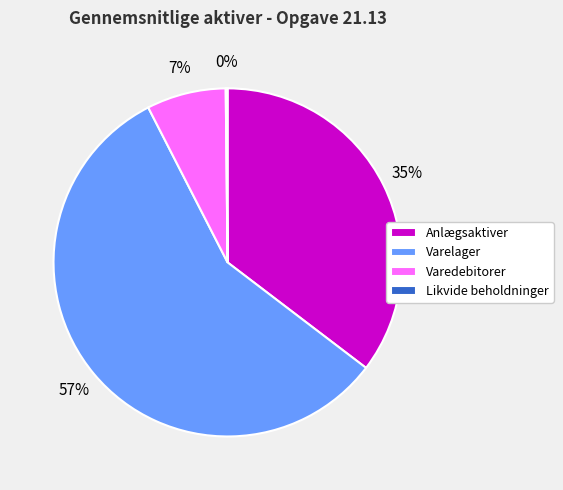

What is the largest slice in the pie chart?

Varelager